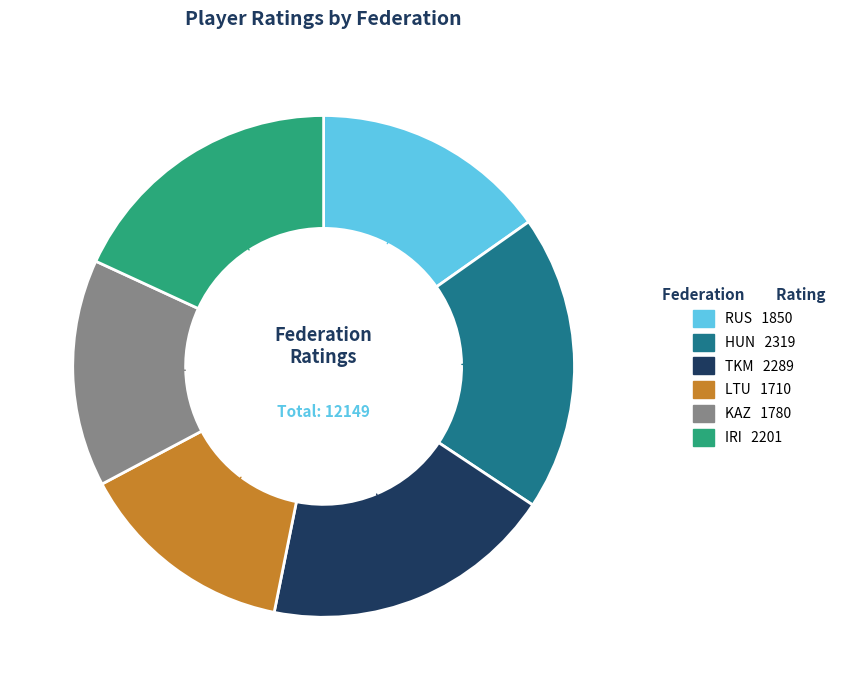

Between HUN and KAZ, which is larger?

HUN